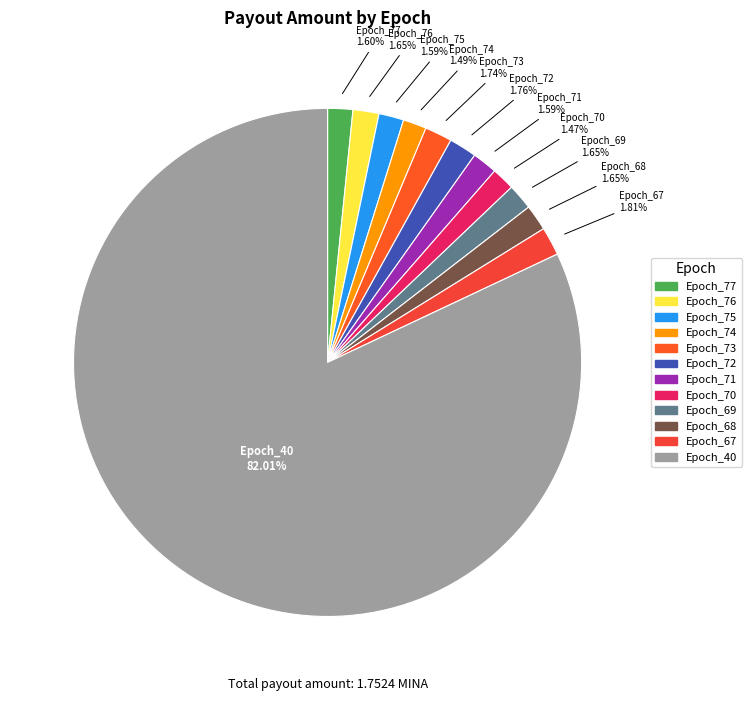

To the nearest percent, what is the combined percentage of Epoch_72 and Epoch_75?

3%